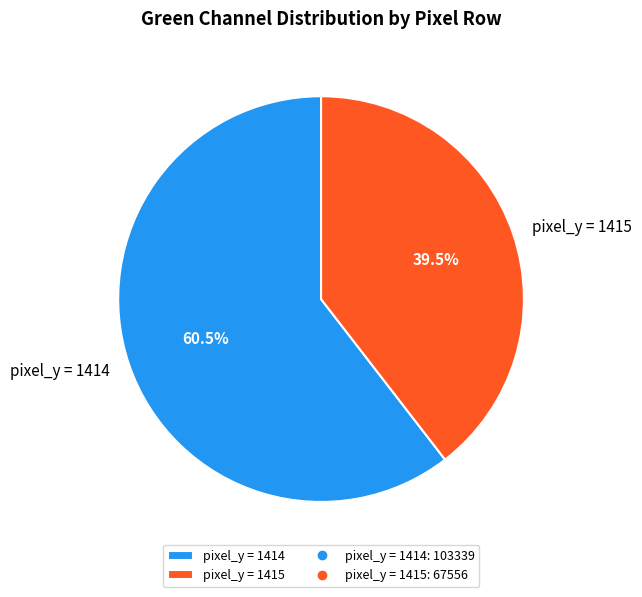

Which category has the biggest portion of the pie?

pixel_y = 1414